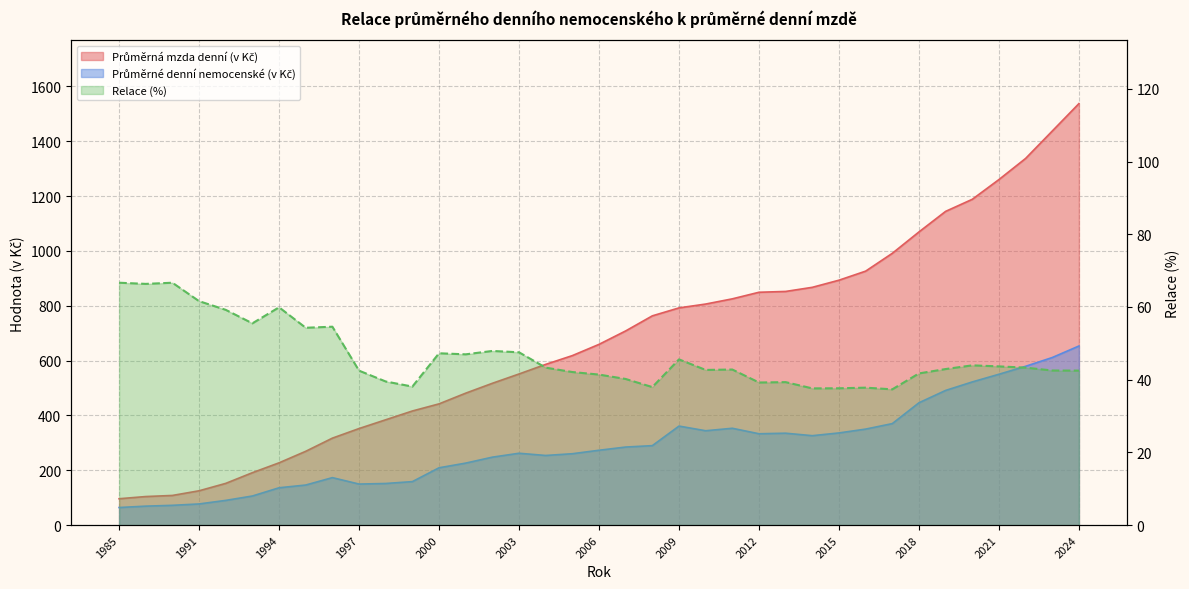

True or false: Průměrné denní nemocenské (v Kč) has a value of 350.0 at 2016.

True